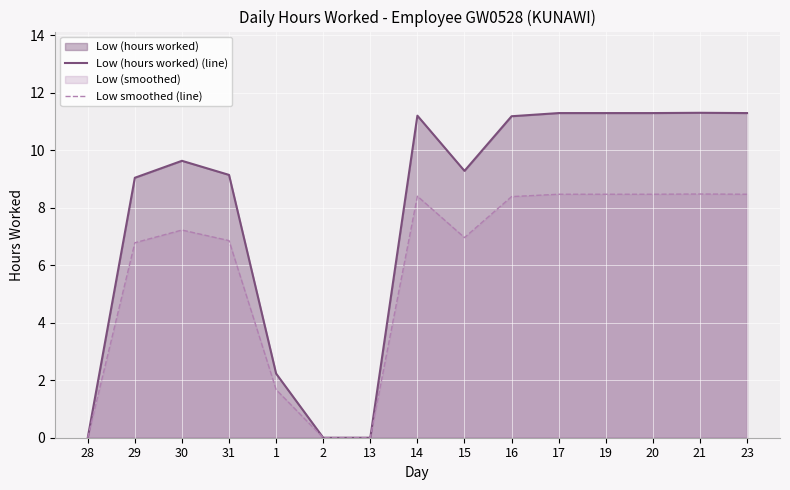

What is the difference between the maximum and minimum values in the Low smoothed (line) series?

8.5